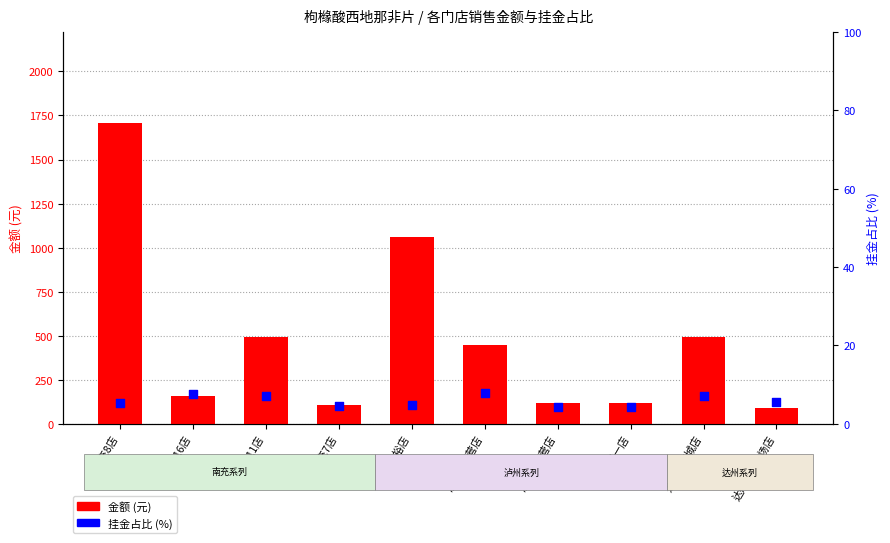

What are all the series names shown in the legend?

金额(元), 挂金占比(%)